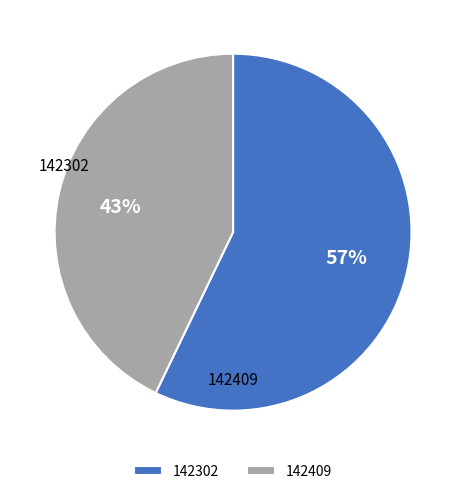

Which slice is the smallest?

142409